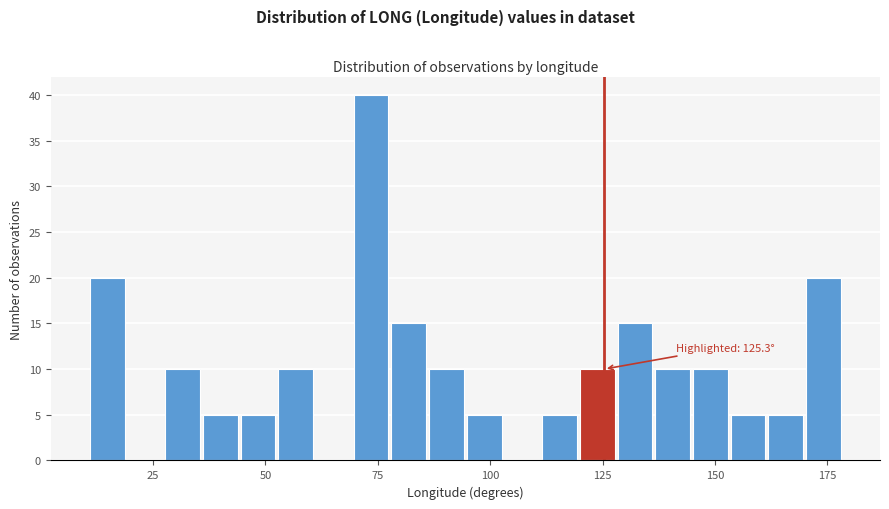

Around what value on the x-axis is the tallest bar? Give the approximate position of its centre, as read against the axis.

75